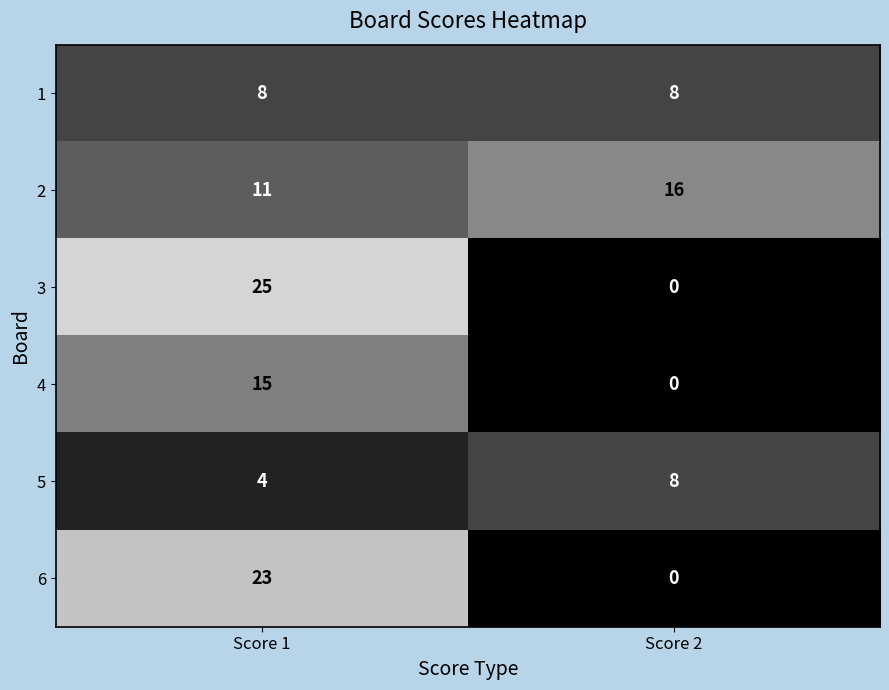

The 3 series shows 25 at Score 1. True or false?

True